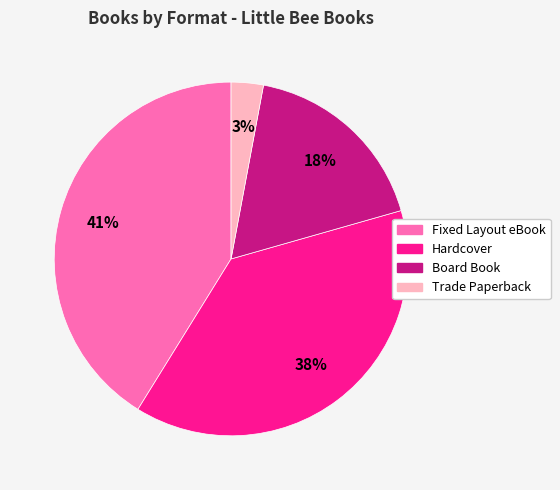

Count the number of slices in the pie.

4